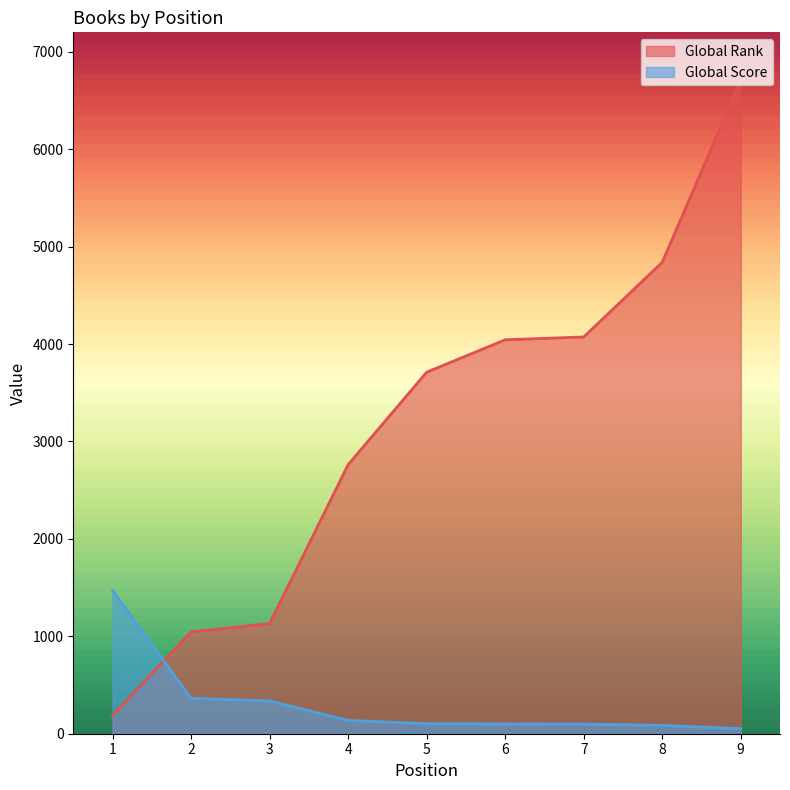

True or false: Global Rank and Global Score intersect in this chart.

True